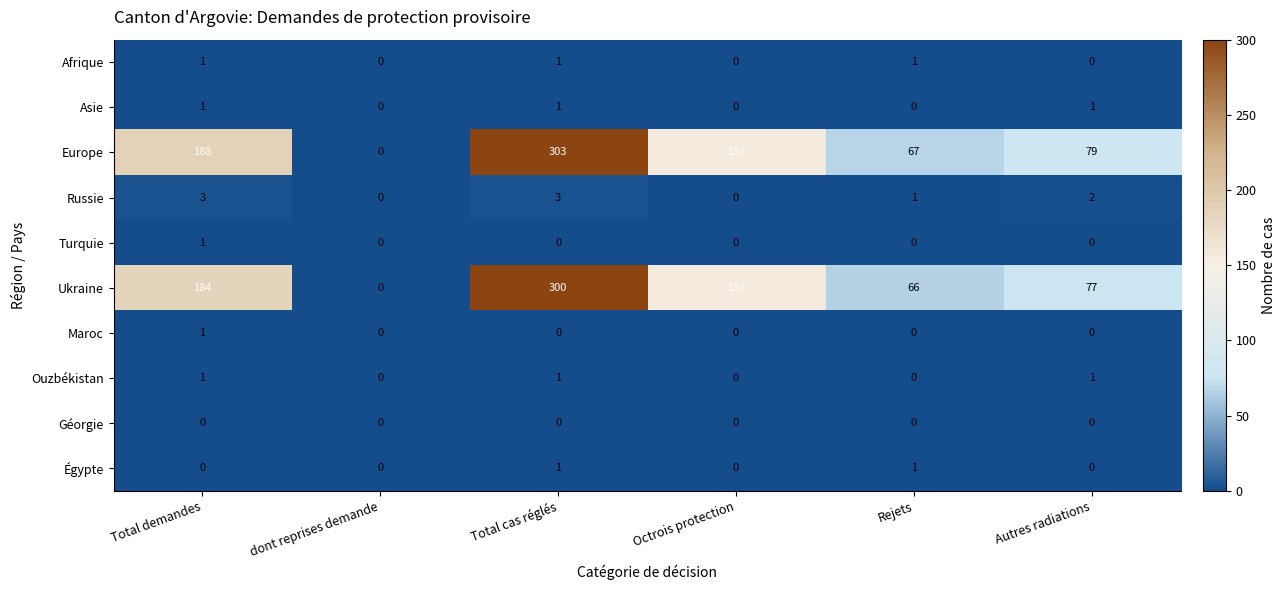

Which category has the highest value in the Ukraine series?

Total cas réglés